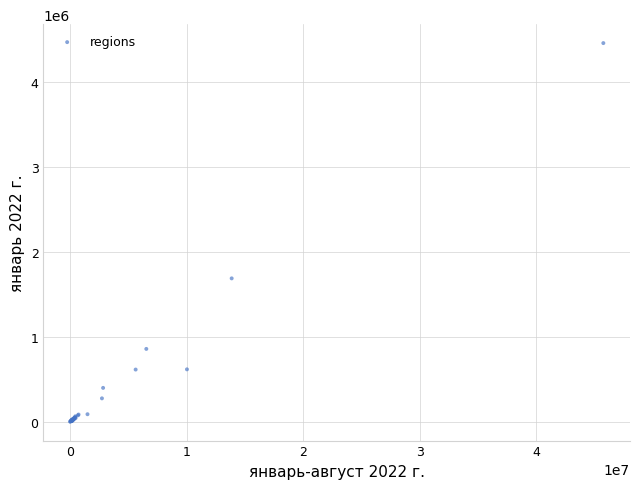

What Y value in the scatter plot is closest to 2230098?

1688284